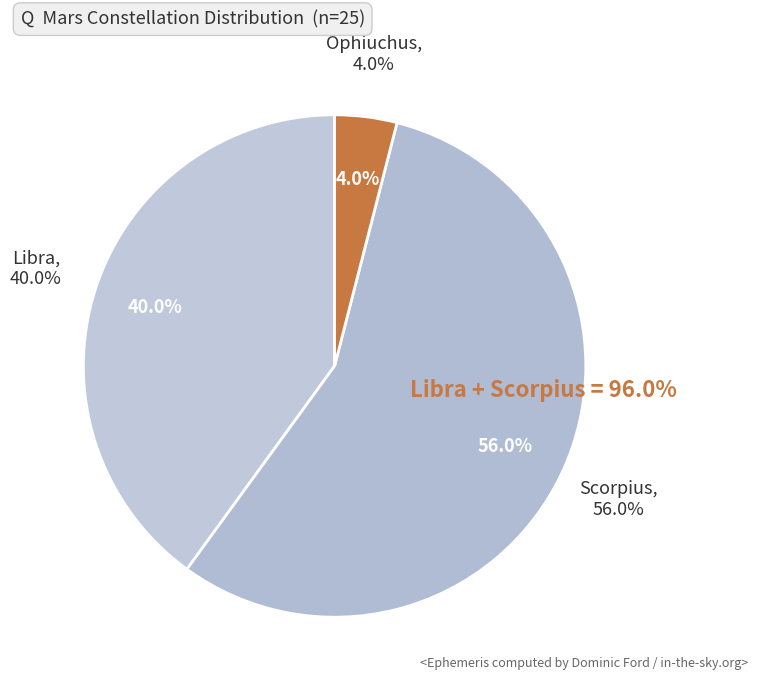

How many segments does this pie chart have?

3